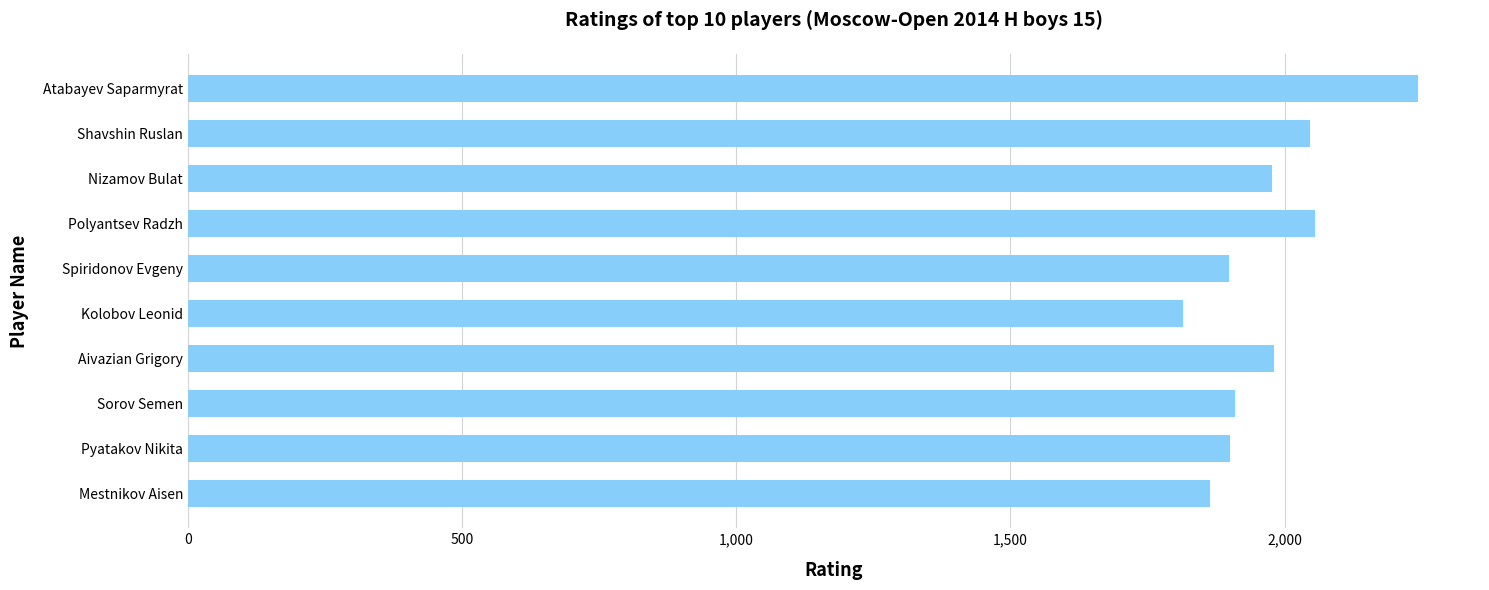

What is the difference between the maximum and second lowest values?

380